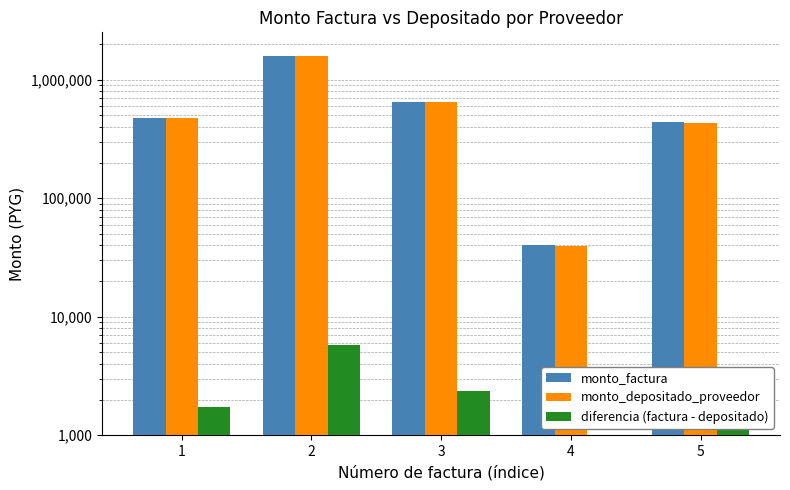

The value of monto_factura at 4 is 60398. True or false?

False